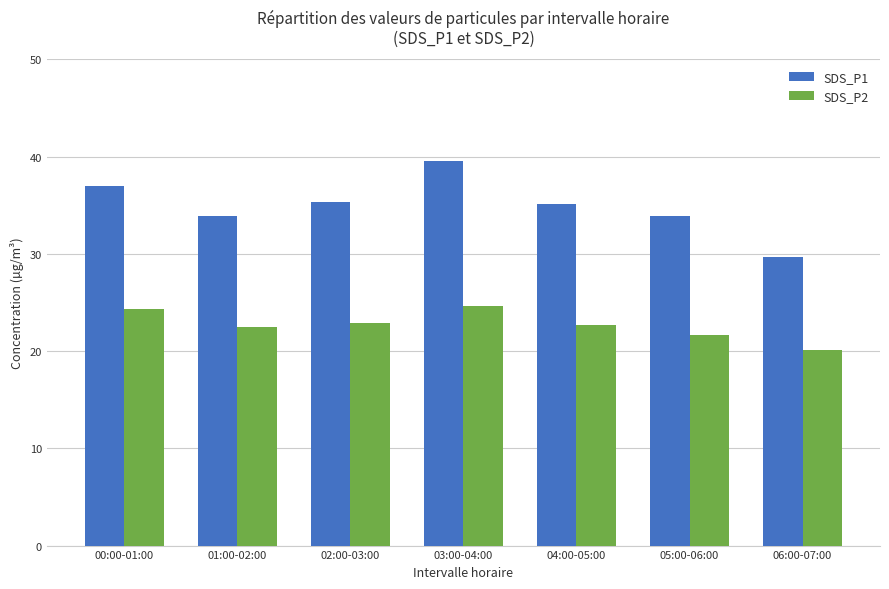

How many values in the SDS_P1 series exceed 35?

4